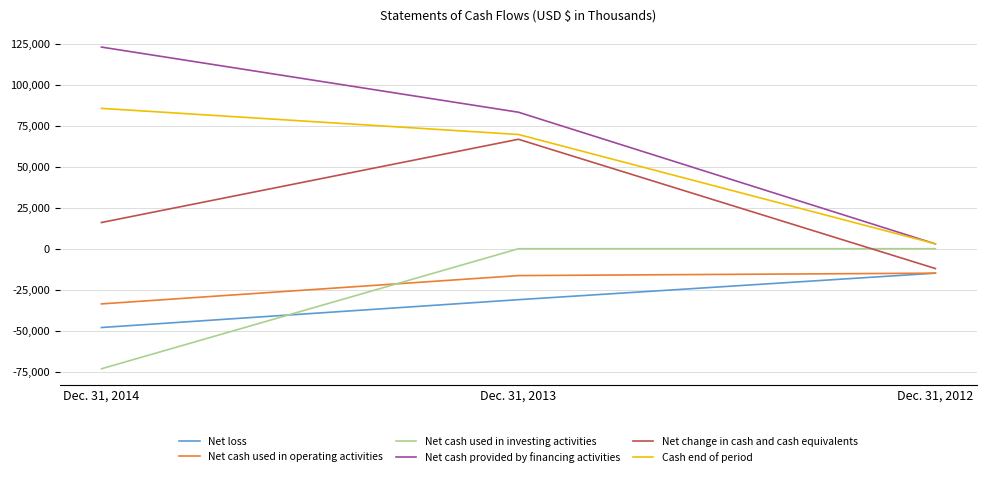

The value of Net cash used in investing activities at Dec. 31, 2014 is -73318. True or false?

True